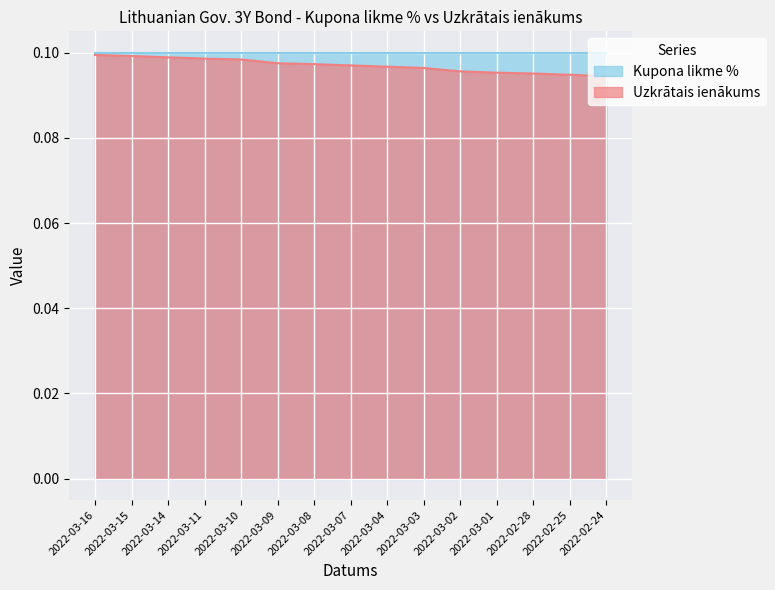

Rank the categories by value from lowest to highest.

2022-02-24, 2022-02-25, 2022-02-28, 2022-03-01, 2022-03-02, 2022-03-03, 2022-03-04, 2022-03-07, 2022-03-08, 2022-03-09, 2022-03-10, 2022-03-11, 2022-03-14, 2022-03-15, 2022-03-16